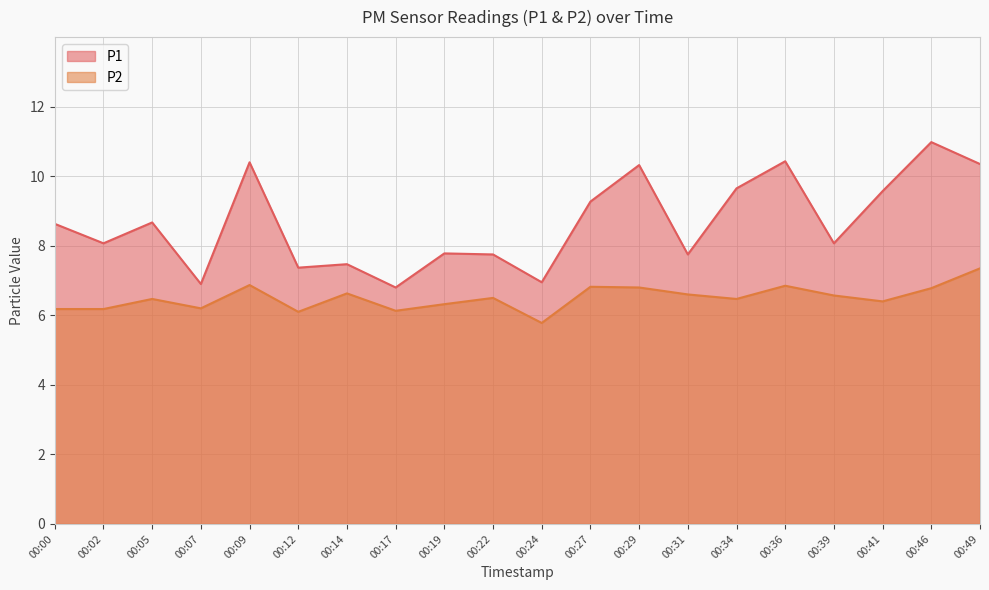

Rank the series at 00:24 from highest to lowest value.

P1, P2